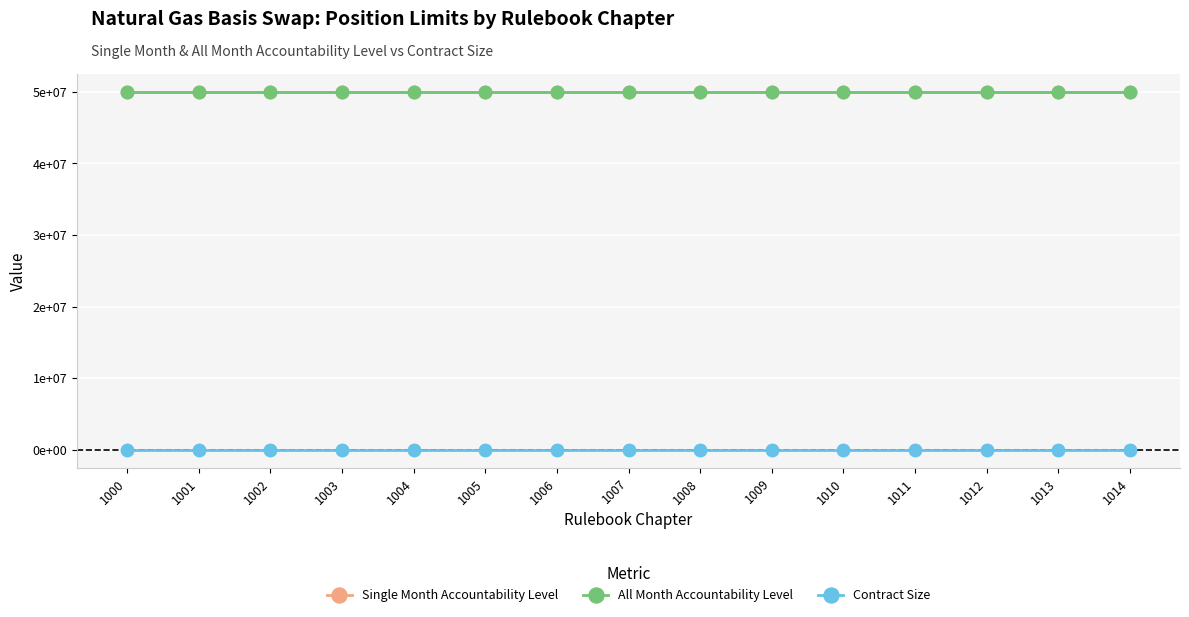

The Contract Size series shows 1 at 1004. True or false?

False